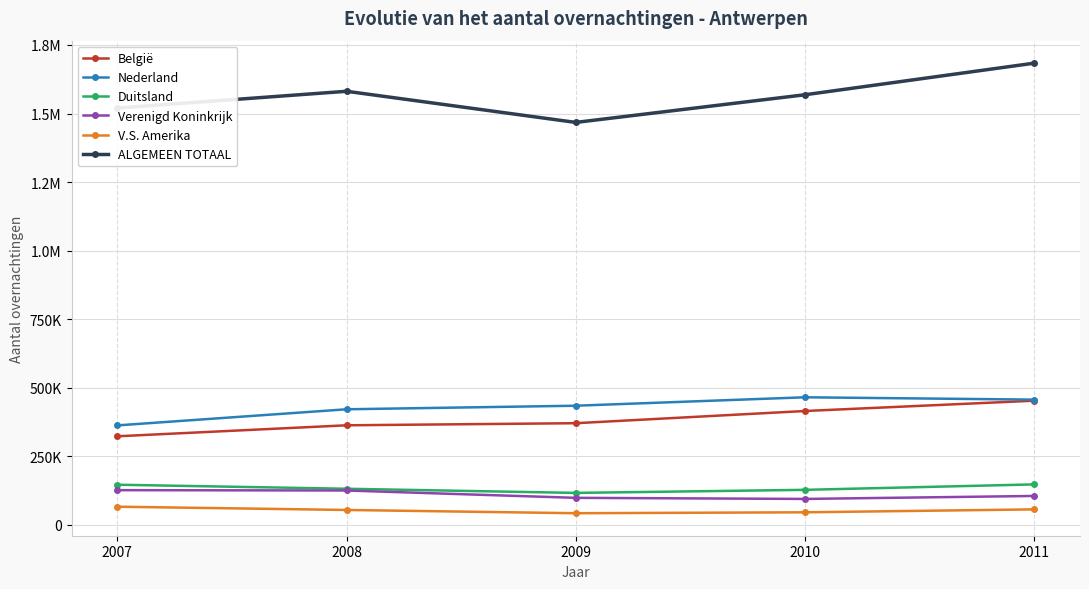

What is the sum of all V.S. Amerika values?

262094